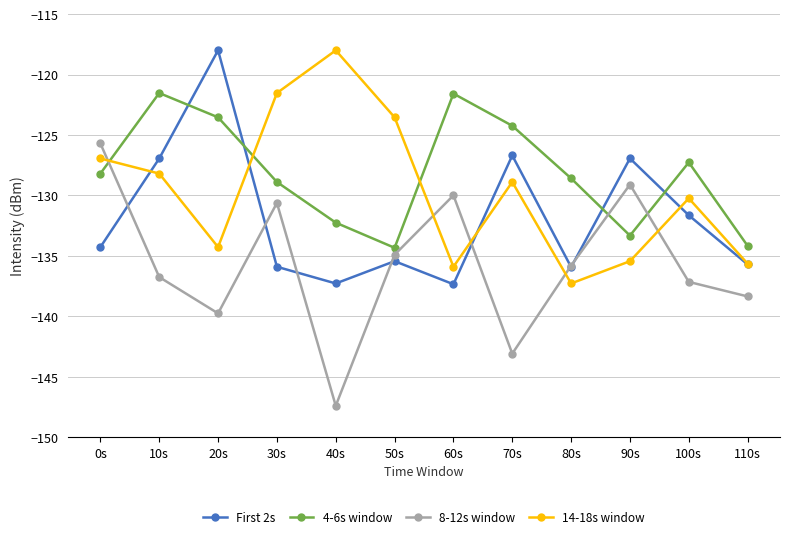

Does the chart display data point markers on the line(s)?

Yes